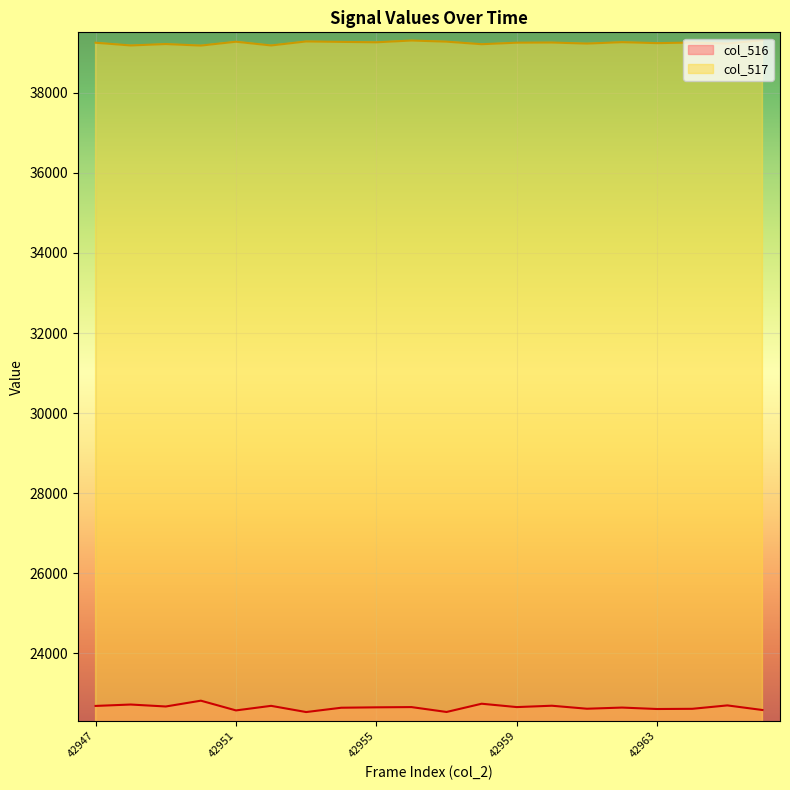

The value of col_517 at 42955 is 63796. True or false?

False